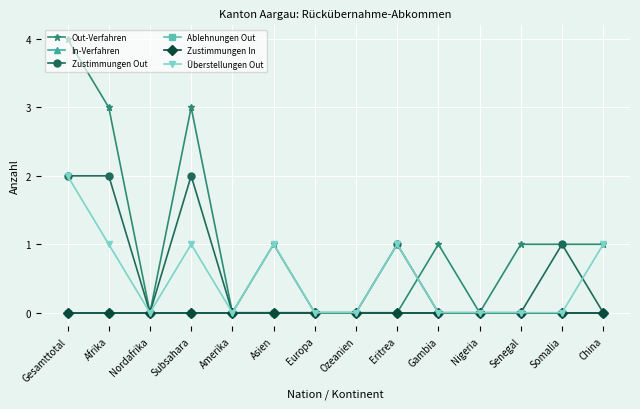

What position from the right is Somalia?

2